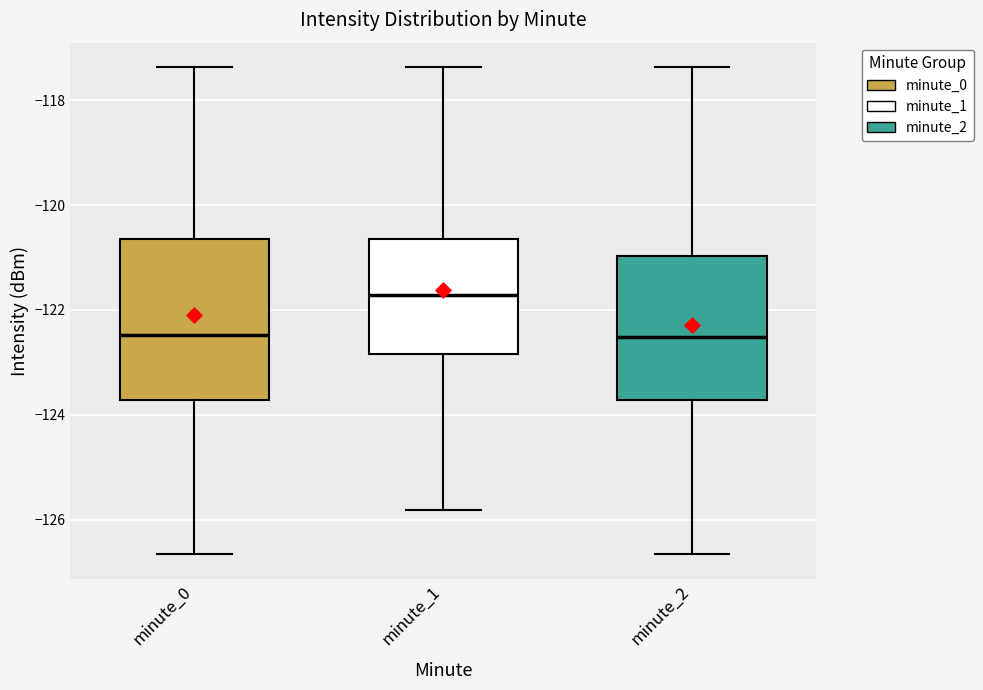

Reading left to right, read every box against the y-axis: the position of its median line, the range the box covers, and the ends of its whiskers. The values are not printed on the chart, so give them approximately, as read against the axis.

minute_0: median -122.4, box -123.8 to -120.6, whiskers -126.6 to -117.4
minute_1: median -121.8, box -122.8 to -120.6, whiskers -125.8 to -117.4
minute_2: median -122.6, box -123.8 to -121.0, whiskers -126.6 to -117.4